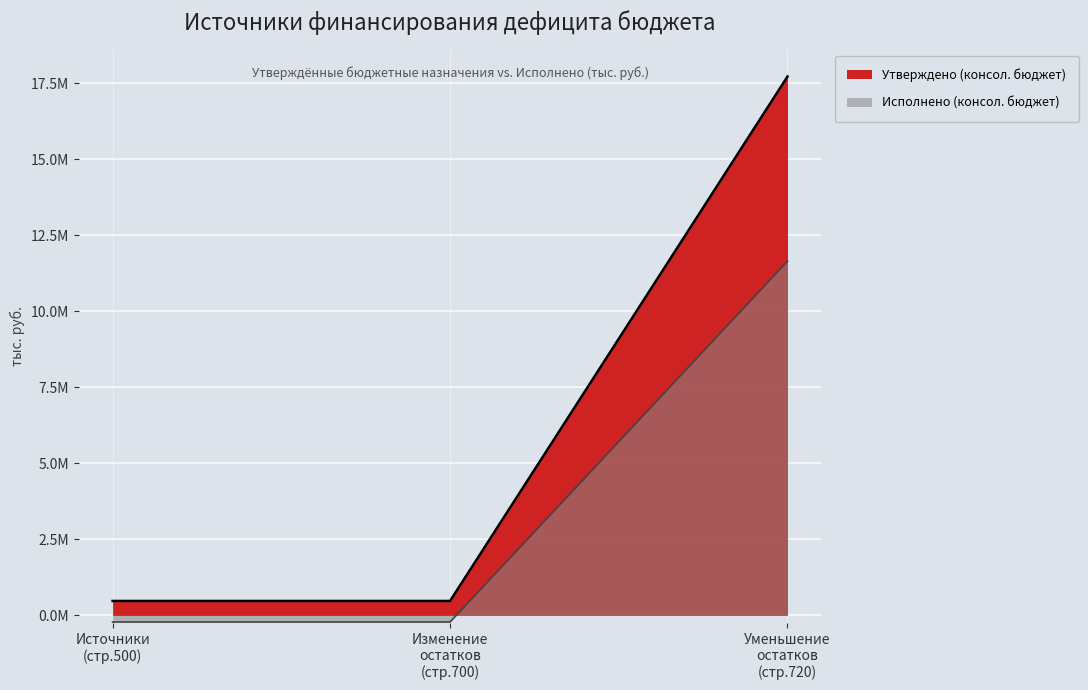

Is it true that Утверждено (консол. бюджет) equals 17727963.5 at 720?

True